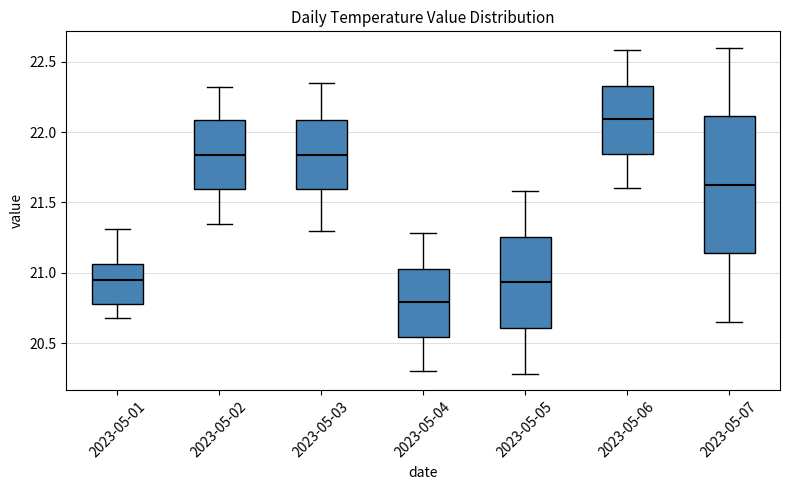

Reading left to right, read every box against the y-axis: the position of its median line, the range the box covers, and the ends of its whiskers. The values are not printed on the chart, so give them approximately, as read against the axis.

2023-05-01: median 20.95, box 20.80 to 21.05, whiskers 20.70 to 21.30
2023-05-02: median 21.85, box 21.60 to 22.10, whiskers 21.35 to 22.30
2023-05-03: median 21.85, box 21.60 to 22.10, whiskers 21.30 to 22.35
2023-05-04: median 20.80, box 20.55 to 21.05, whiskers 20.30 to 21.30
2023-05-05: median 20.95, box 20.60 to 21.25, whiskers 20.30 to 21.60
2023-05-06: median 22.10, box 21.85 to 22.35, whiskers 21.60 to 22.60
2023-05-07: median 21.65, box 21.15 to 22.10, whiskers 20.65 to 22.60